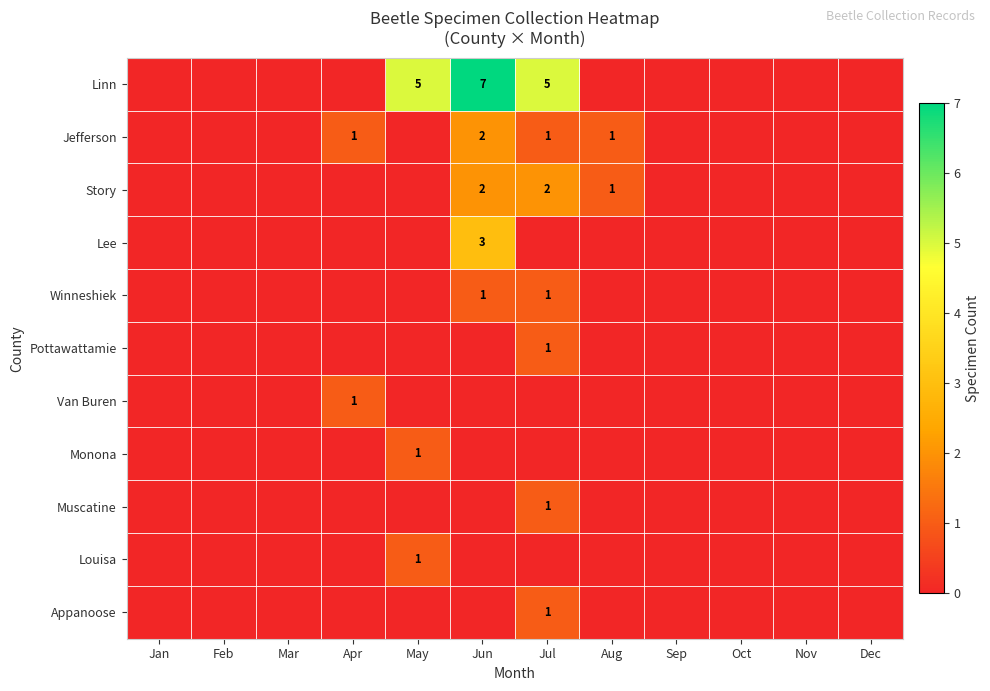

How many series are shown in this chart?

11